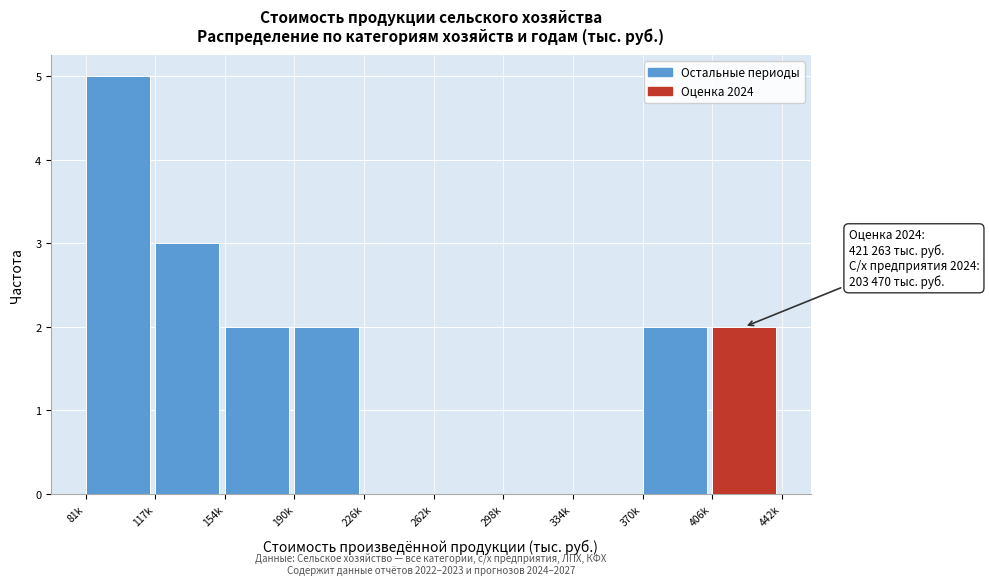

Reading left to right, extract all data points from this chart.

81k=5	117k=3	154k=2	190k=2	226k=0	262k=0	298k=0	334k=0	370k=2	406k=2